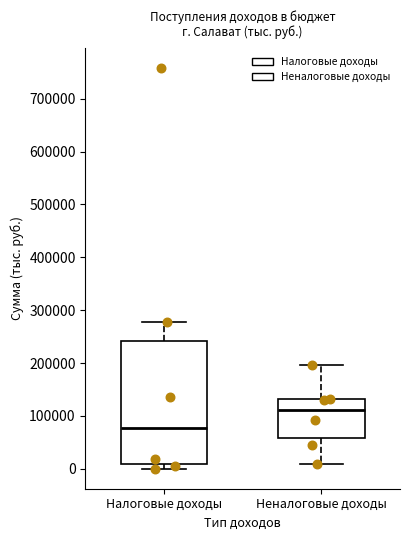

Where does the upper whisker of the box for Неналоговые доходы end on the y-axis? The values are not printed on the chart, so give them approximately, as read against the axis.

200000